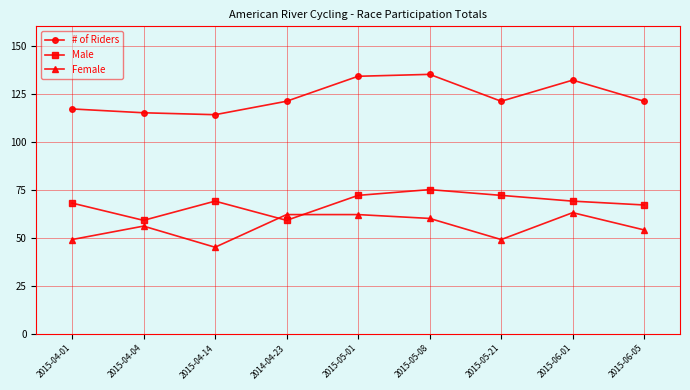

Between 2015-04-01 and 2015-04-14, which series saw the biggest shift?

Female